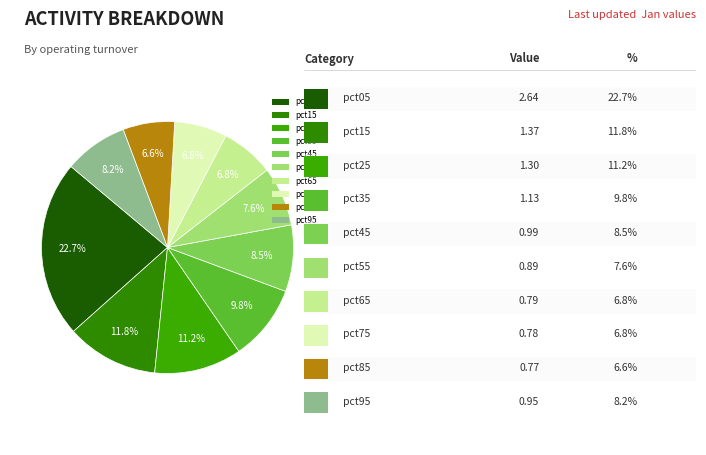

Which category has the biggest portion of the pie?

pct05